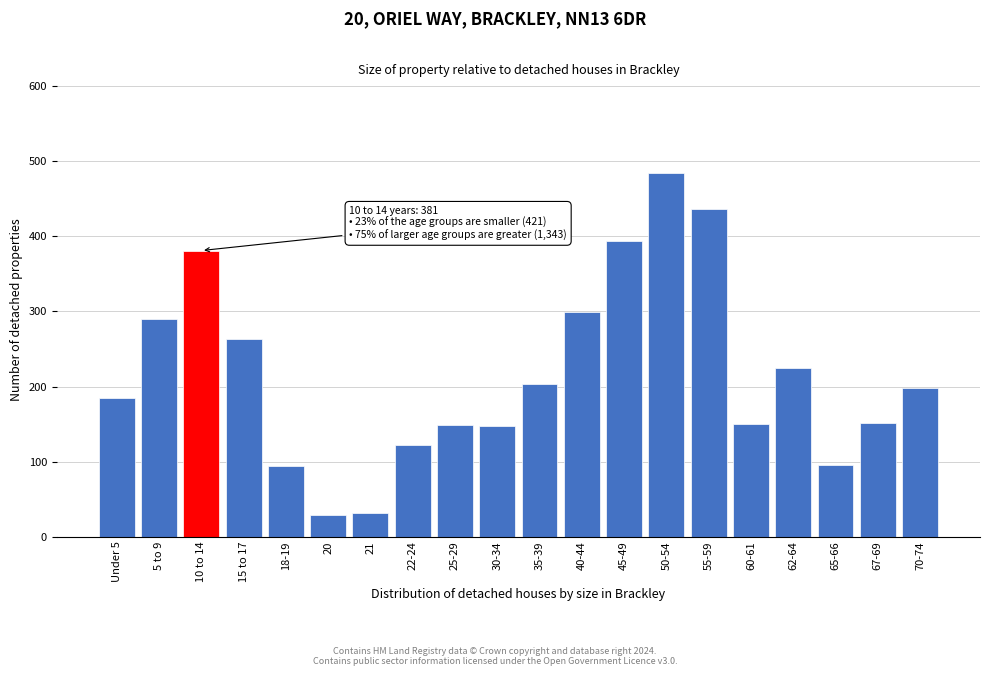

What is the sum of all values?

4330